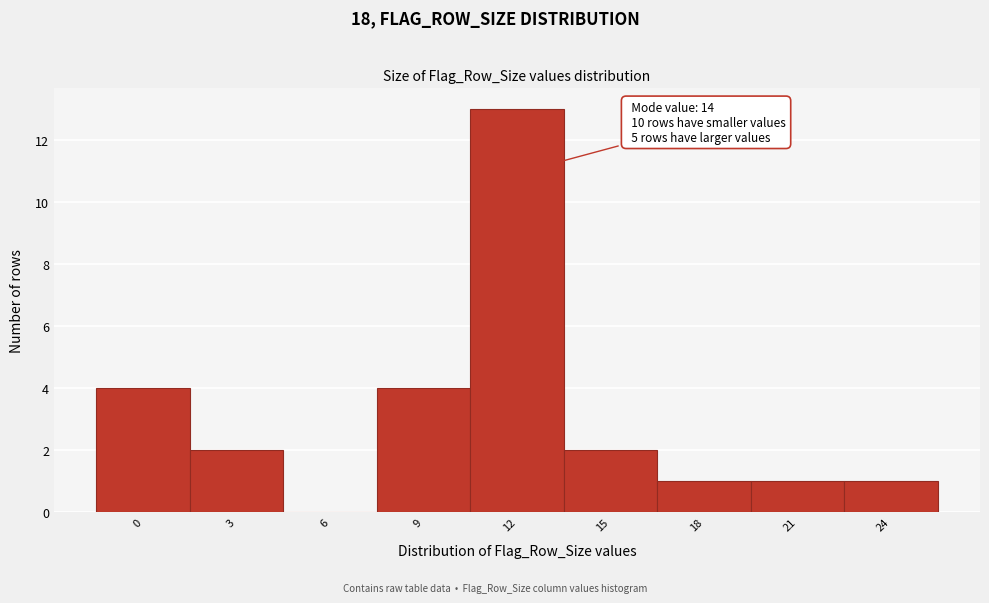

Reading left to right, extract all data points from this chart.

0=4	3=2	6=0	9=4	12=13	15=2	18=1	21=1	24=1